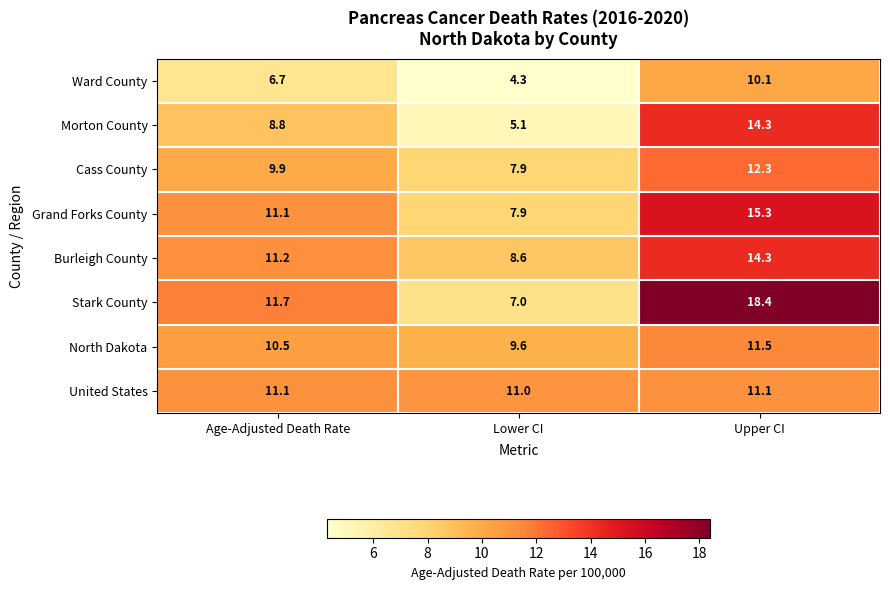

Reading left to right, transcribe all the data shown in this chart.

Ward County: Age-Adjusted Death Rate=6.7	Lower CI=4.3	Upper CI=10.1
Morton County: Age-Adjusted Death Rate=8.8	Lower CI=5.1	Upper CI=14.3
Cass County: Age-Adjusted Death Rate=9.9	Lower CI=7.9	Upper CI=12.3
Grand Forks County: Age-Adjusted Death Rate=11.1	Lower CI=7.9	Upper CI=15.3
Burleigh County: Age-Adjusted Death Rate=11.2	Lower CI=8.6	Upper CI=14.3
Stark County: Age-Adjusted Death Rate=11.7	Lower CI=7.0	Upper CI=18.4
North Dakota: Age-Adjusted Death Rate=10.5	Lower CI=9.6	Upper CI=11.5
United States: Age-Adjusted Death Rate=11.1	Lower CI=11.0	Upper CI=11.1